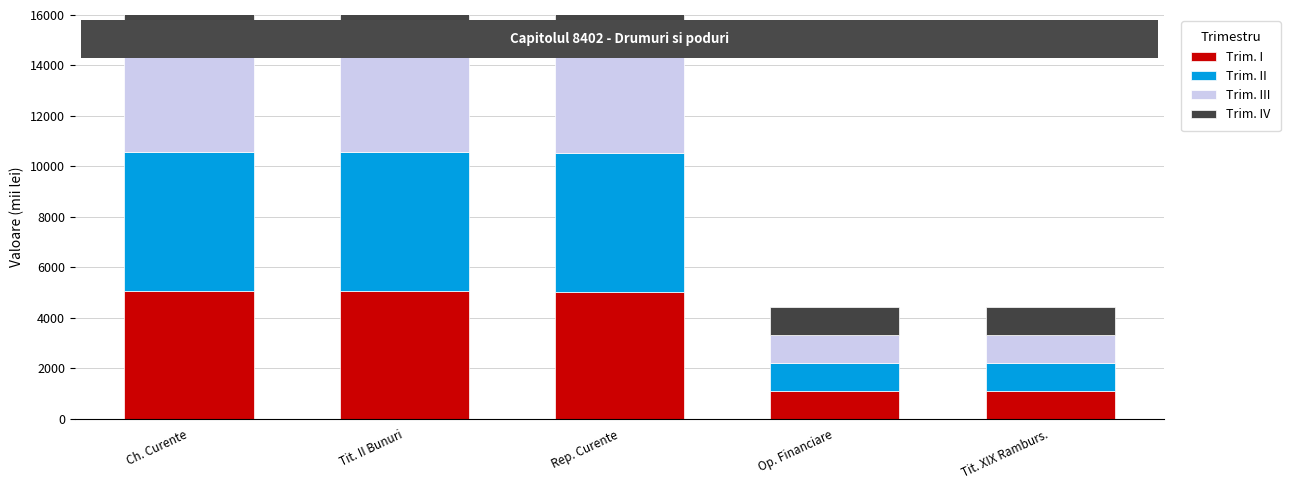

Reading right to left, what are all the values shown in this chart?

Trim. I: Tit. XIX Ramburs.=1112	Op. Financiare=1112	Rep. Curente=5034	Tit. II Bunuri=5084	Ch. Curente=5084
Trim. II: Tit. XIX Ramburs.=1112	Op. Financiare=1112	Rep. Curente=5500	Tit. II Bunuri=5500	Ch. Curente=5500
Trim. III: Tit. XIX Ramburs.=1112	Op. Financiare=1112	Rep. Curente=4000	Tit. II Bunuri=4000	Ch. Curente=4000
Trim. IV: Tit. XIX Ramburs.=1109	Op. Financiare=1109	Rep. Curente=1733	Tit. II Bunuri=1733	Ch. Curente=1733